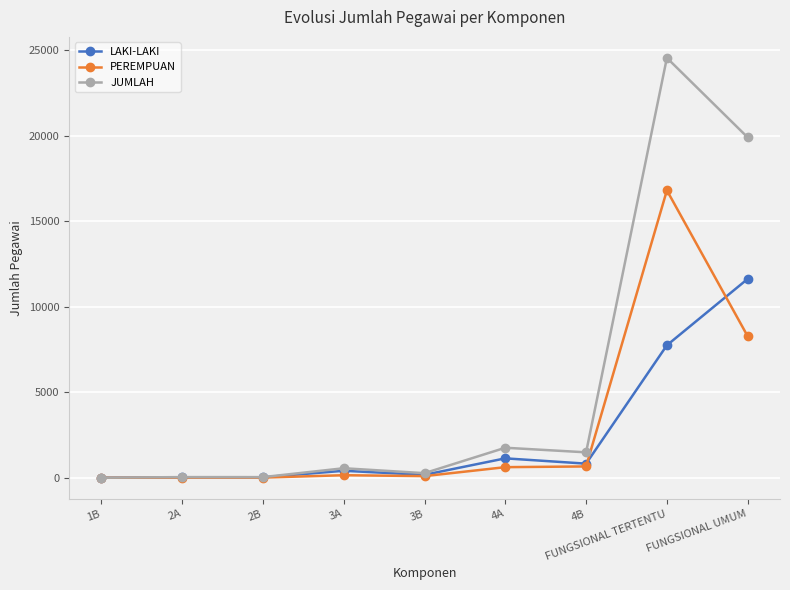

Which series has the largest range (max minus min)?

JUMLAH